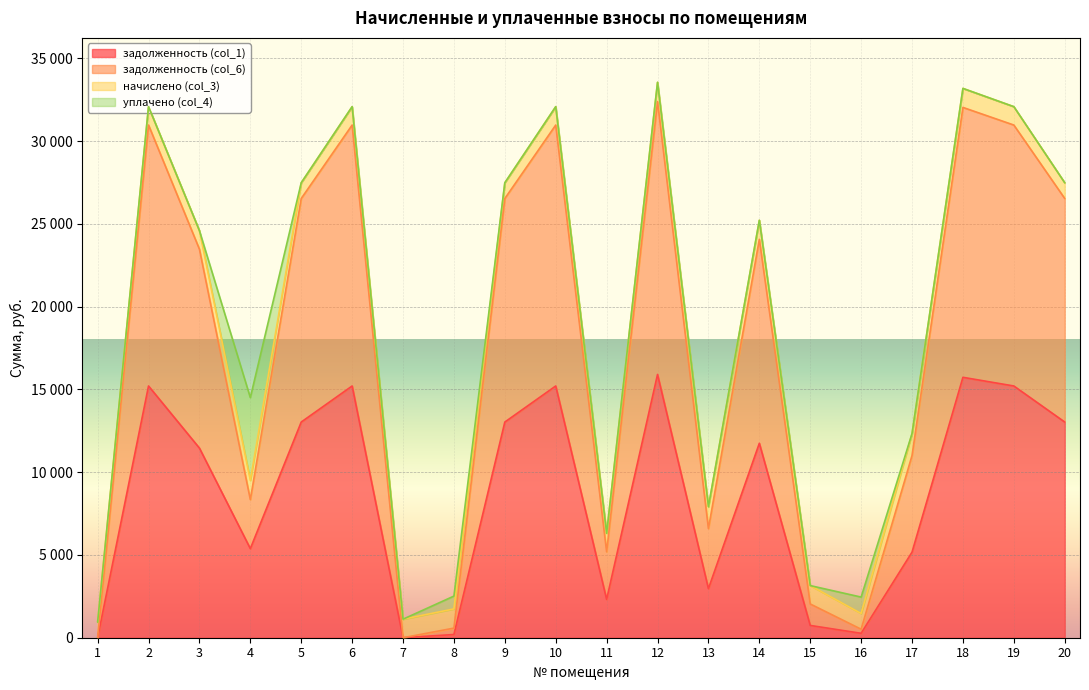

True or false: задолженность (col_6) and задолженность (col_1) intersect in this chart.

False